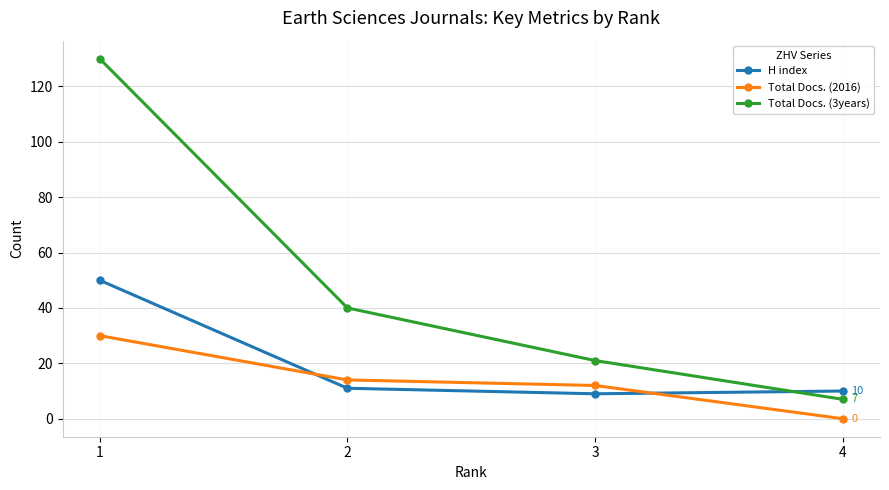

Count the number of data series in this chart.

3